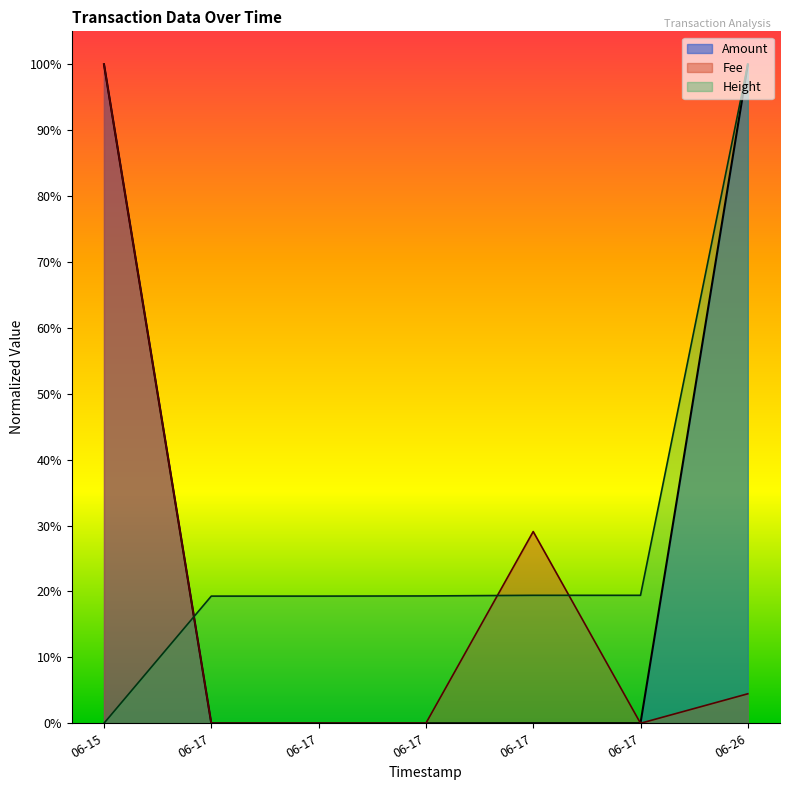

True or false: Height has more than 1 points higher than both neighbors.

False